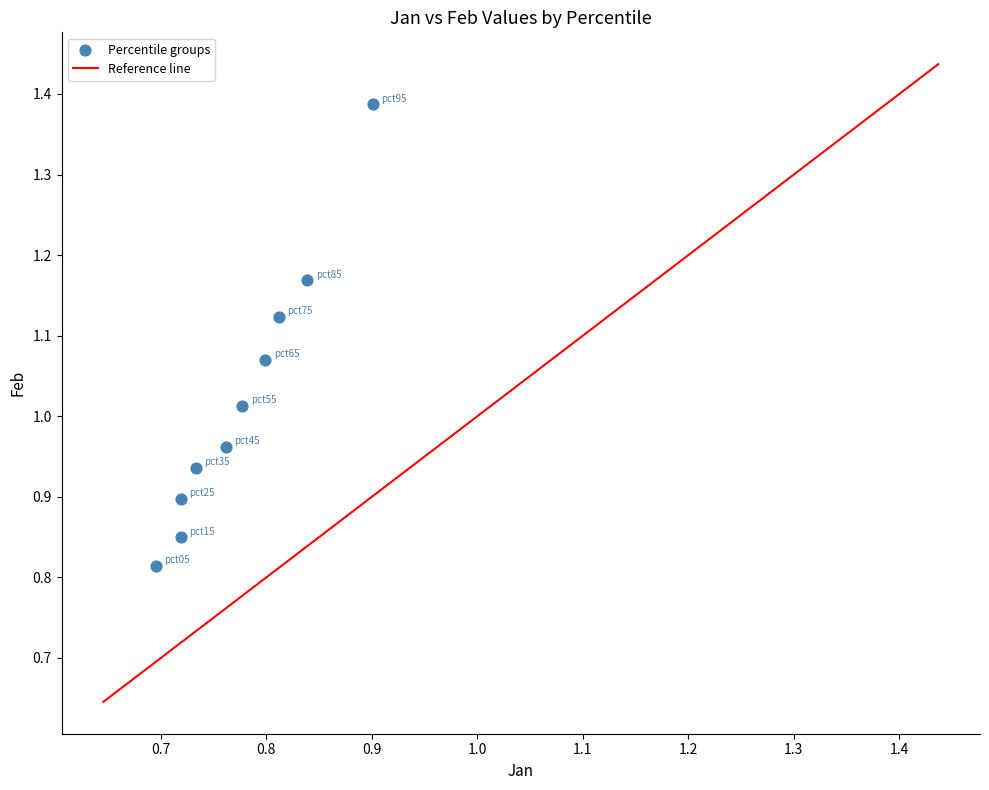

What is the range of Y values (max minus min)?

0.6